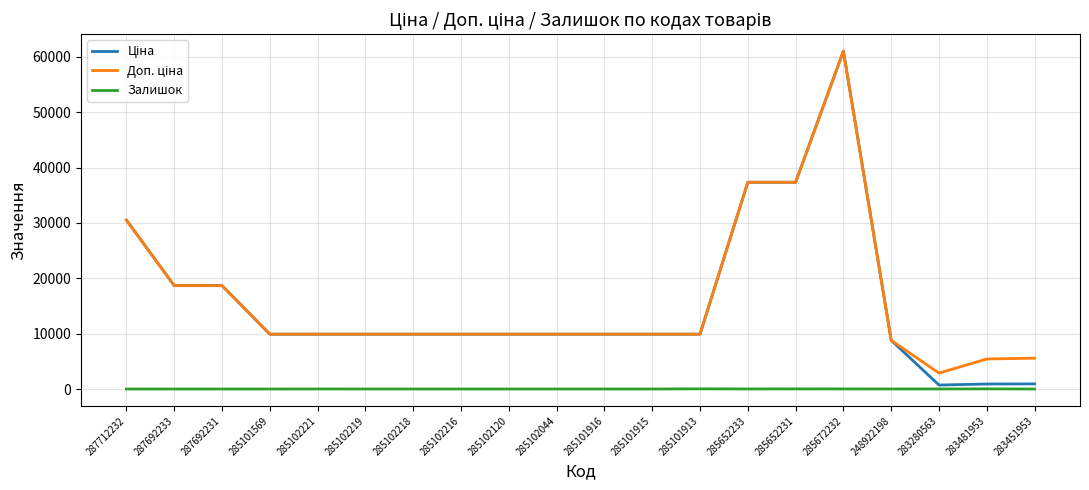

At which category is the sum across all series the highest?

285672232